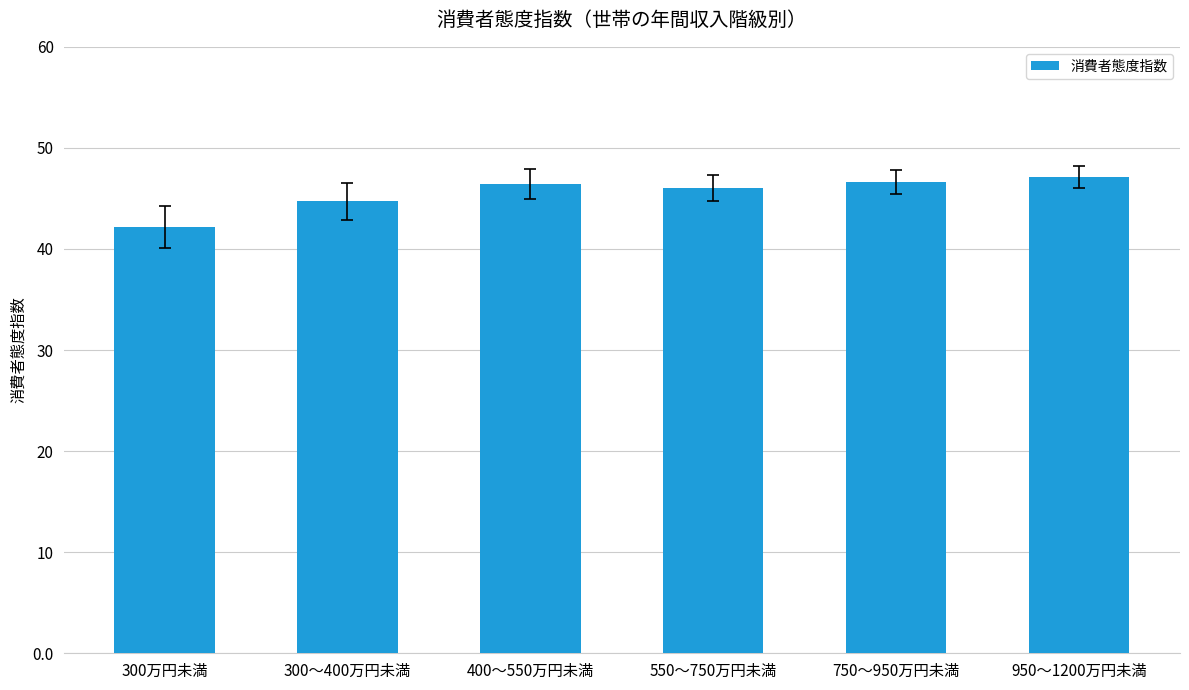

What is the change in value from 300～400万円未満 to 950～1200万円未満?

+2.4